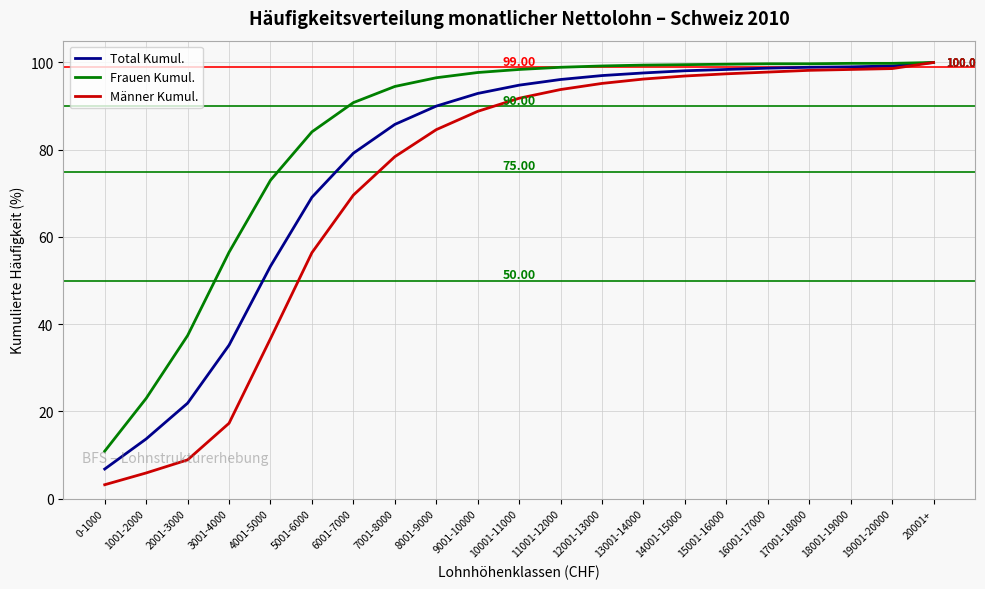

Is it true that Total Kumul. equals 174.5 at 17001-18000?

False